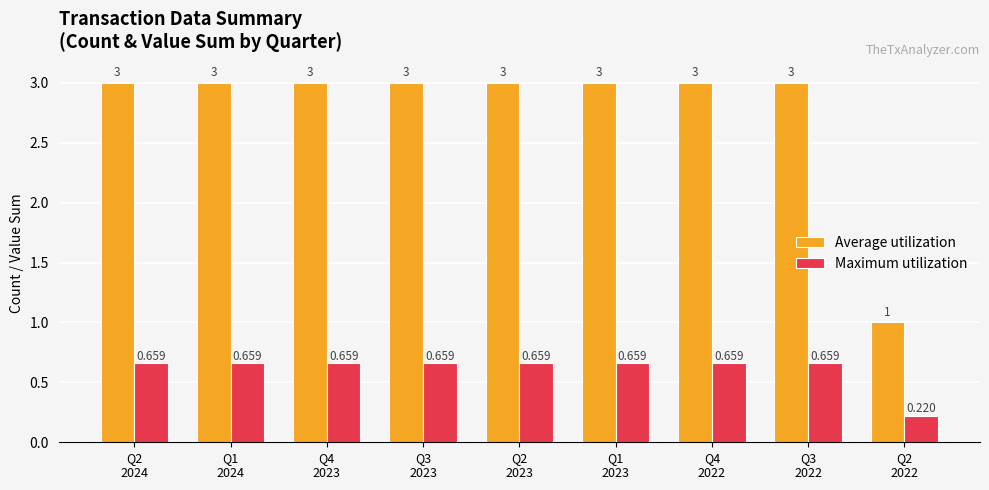

What is the greatest value displayed?

3.0